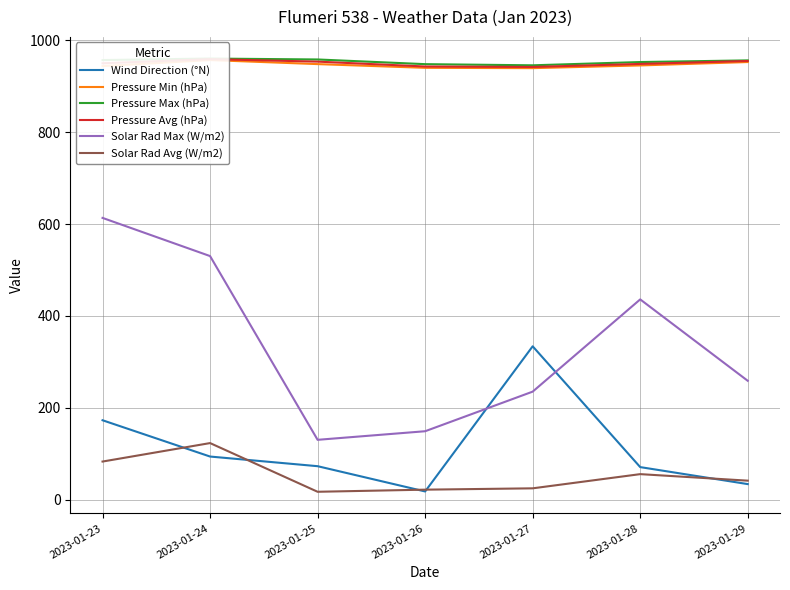

Which series has the widest spread of values?

Solar Rad Max (W/m2)